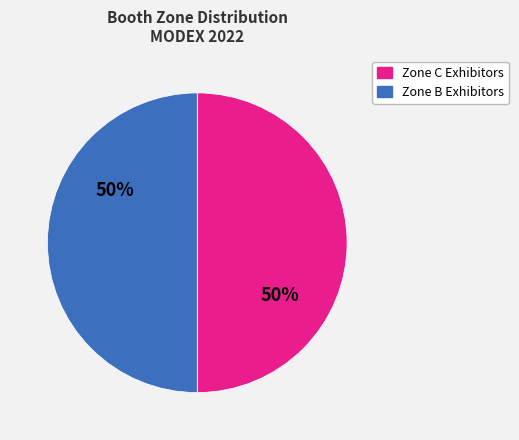

Approximately how many times larger is the value at Zone C Exhibitors compared to Zone B Exhibitors?

1.0